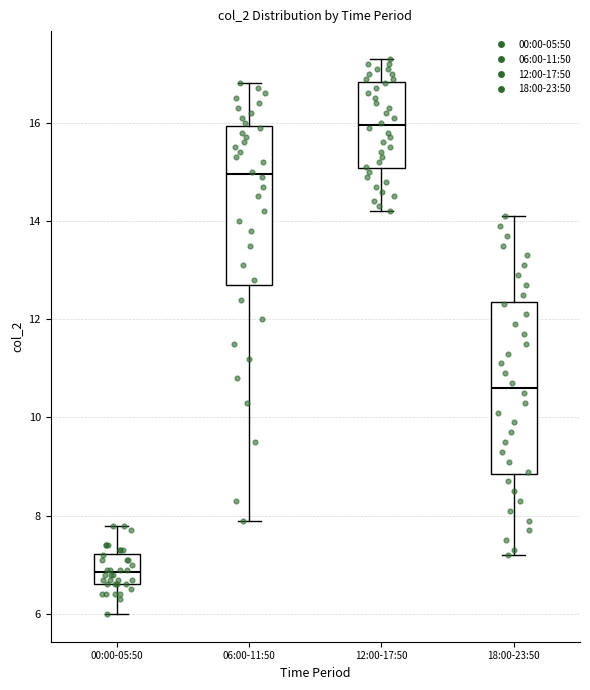

Reading left to right, transcribe this box plot: for each box, give where its median line is, the range the box spans, and where its two whiskers end, as read against the y-axis. The values are not printed on the chart, so give them approximately, as read against the axis.

00:00-05:50: median 6.8, box 6.6 to 7.2, whiskers 6.0 to 7.8
06:00-11:50: median 15.0, box 12.8 to 16.0, whiskers 8.0 to 16.8
12:00-17:50: median 16.0, box 15.0 to 16.8, whiskers 14.2 to 17.4
18:00-23:50: median 10.6, box 8.8 to 12.4, whiskers 7.2 to 14.2